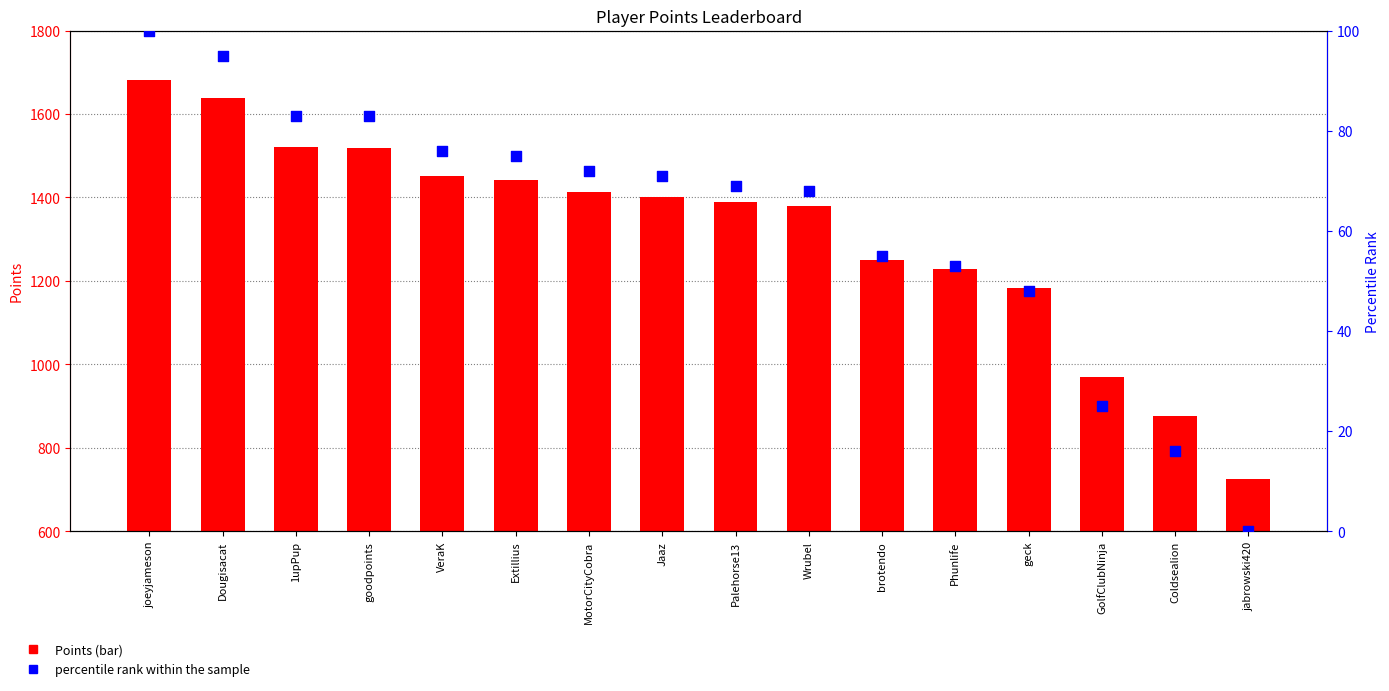

What is the total value across all series at Dougisacat?

1733